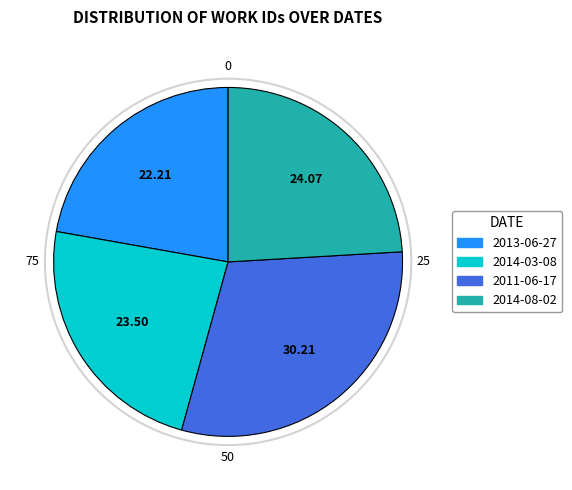

True or false: 2014-08-02 accounts for 24% of the total.

True